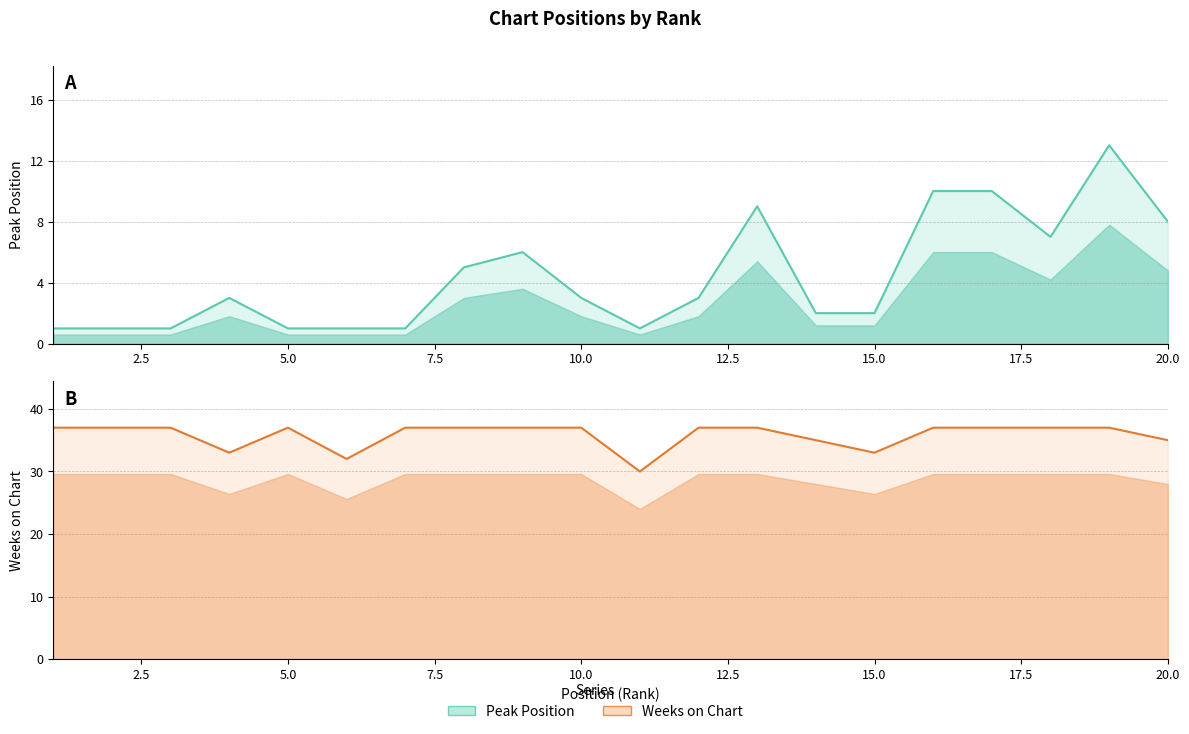

Where does the Peak Position series first go above 3?

8